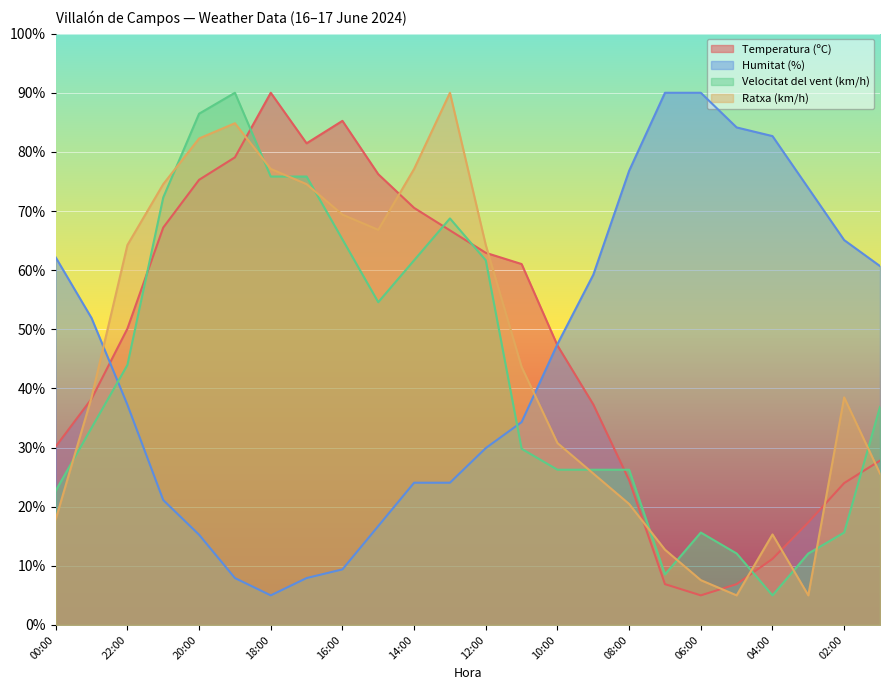

How many series are shown in this chart?

4